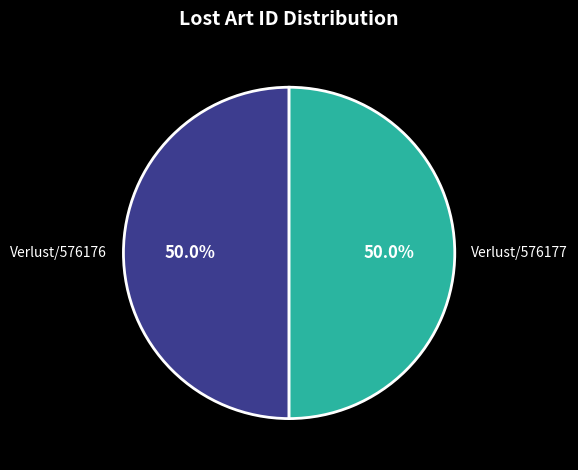

Do Verlust/576177 and Verlust/576176 together represent more than half of the pie?

Yes